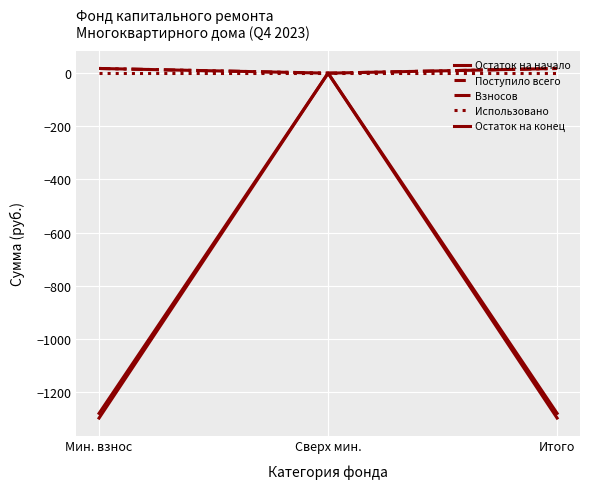

List the series in order of their peak value, highest first.

Поступило всего, Взносов, Остаток на начало, Использовано, Остаток на конец